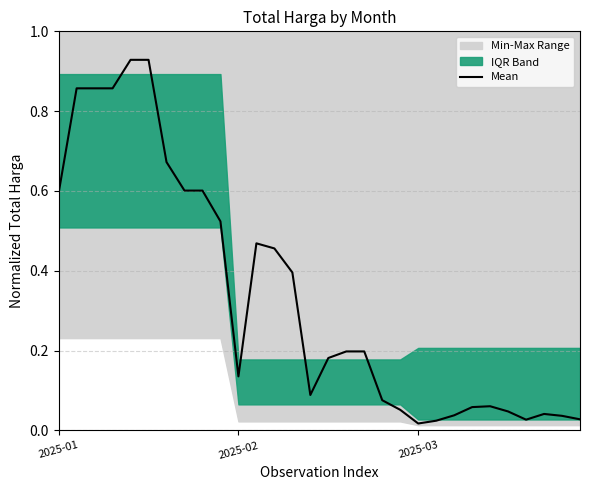

The value of Mean at 2025-01 is 0.6. True or false?

True